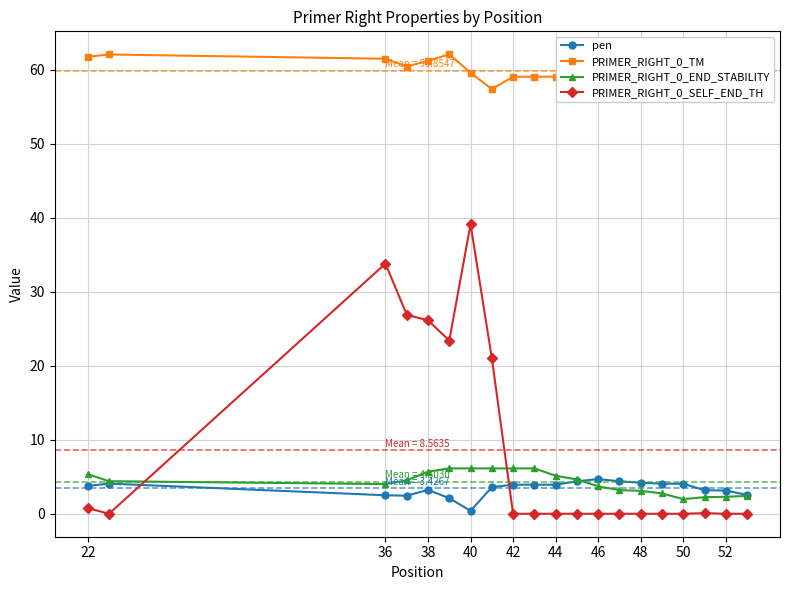

How many lines are shown in the chart?

4